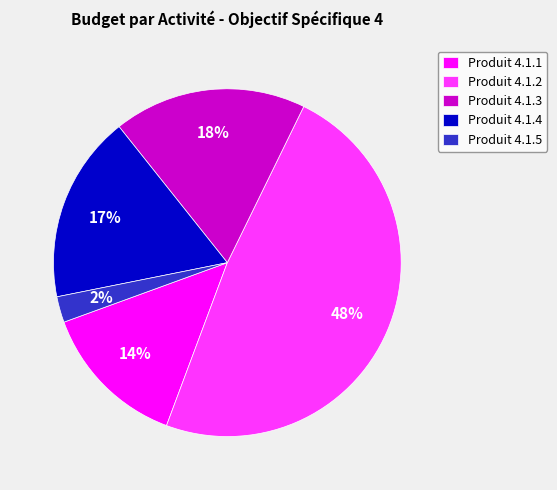

What is the smallest slice in the pie chart?

Produit 4.1.5